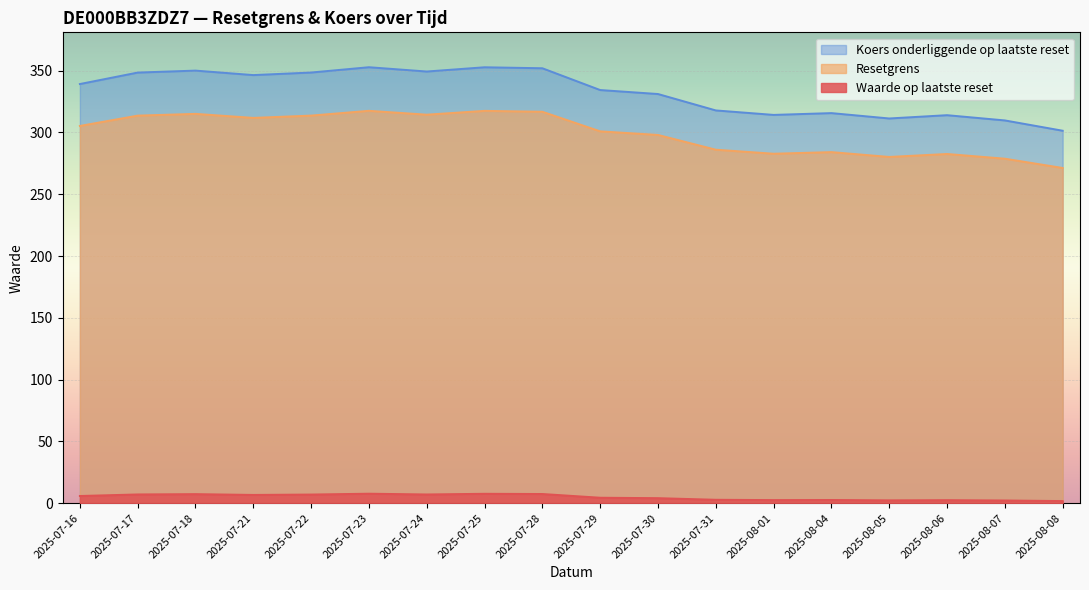

Which has a higher value, 2025-07-23 or 2025-08-06?

2025-07-23